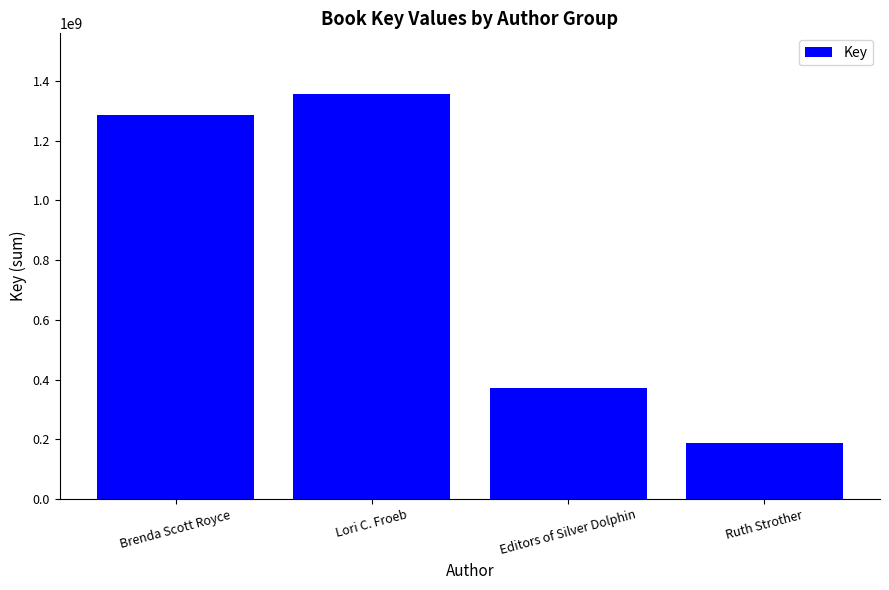

What is the value of the 4th bar from the left?

186035692